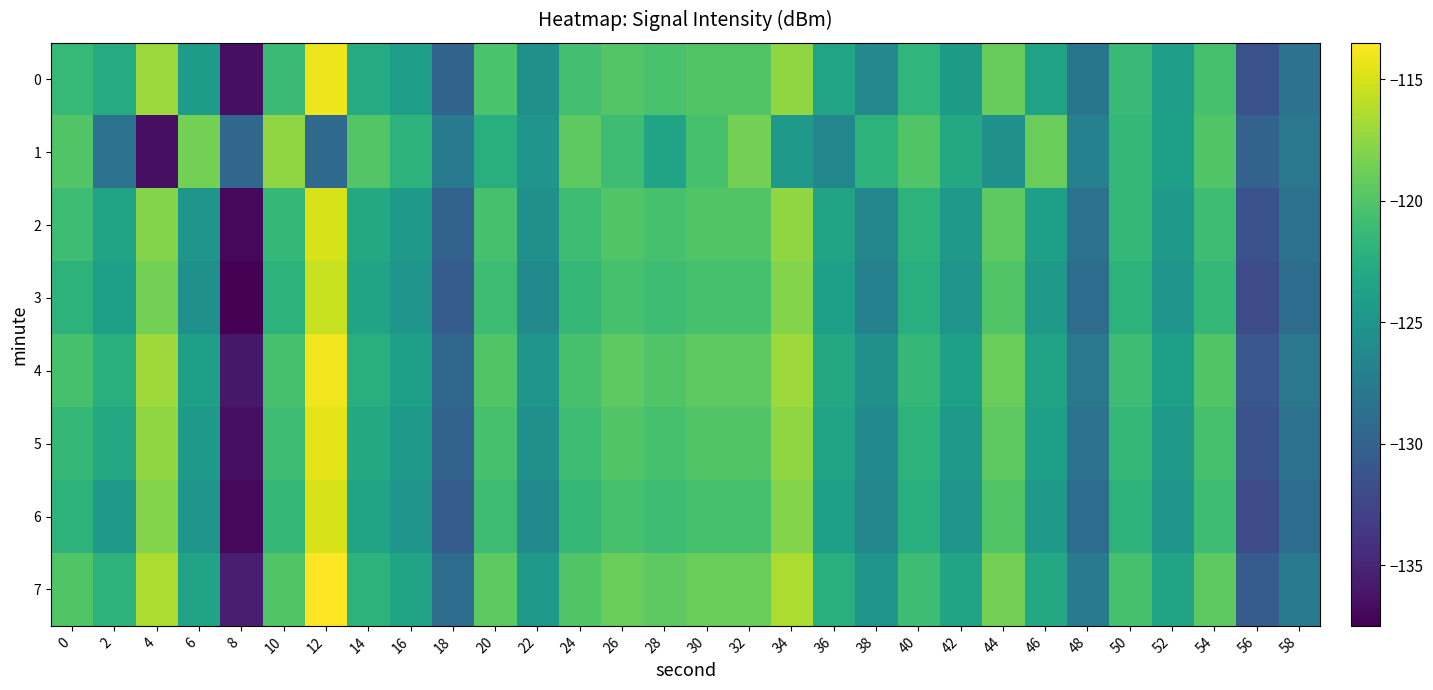

Reading right to left, list all the values displayed in this chart.

0: 58=-128.4	56=-131.5	54=-120.5	52=-124.1	50=-121.2	48=-128.2	46=-123.6	44=-119.1	42=-124.4	40=-121.7	38=-126.2	36=-123.3	34=-117.5	32=-120.0	30=-120.0	28=-120.4	26=-119.9	24=-120.7	22=-125.4	20=-120.3	18=-129.9	16=-124.2	14=-122.7	12=-114.1	10=-121.2	8=-136.5	6=-124.4	4=-117.1	2=-122.7	0=-121.4
1: 58=-128.0	56=-130.0	54=-120.0	52=-124.0	50=-121.5	48=-127.0	46=-119.0	44=-125.5	42=-123.0	40=-120.0	38=-122.0	36=-126.5	34=-124.5	32=-118.5	30=-120.5	28=-123.5	26=-121.0	24=-119.5	22=-125.0	20=-122.5	18=-127.6	16=-122.0	14=-119.9	12=-129.3	10=-117.5	8=-129.6	6=-118.5	4=-136.5	2=-128.5	0=-120.0
2: 58=-128.5	56=-131.5	54=-121.0	52=-124.5	50=-121.5	48=-128.5	46=-124.0	44=-119.5	42=-124.5	40=-122.0	38=-126.5	36=-123.5	34=-117.5	32=-120.0	30=-120.0	28=-120.5	26=-120.0	24=-121.0	22=-125.5	20=-120.5	18=-130.0	16=-124.5	14=-123.0	12=-115.0	10=-121.5	8=-137.0	6=-125.0	4=-118.0	2=-123.5	0=-121.0
3: 58=-129.0	56=-132.0	54=-121.5	52=-125.0	50=-122.0	48=-129.0	46=-124.5	44=-120.0	42=-125.0	40=-122.5	38=-127.0	36=-124.0	34=-118.0	32=-120.5	30=-120.5	28=-121.0	26=-120.5	24=-121.5	22=-126.0	20=-121.0	18=-130.5	16=-125.0	14=-123.5	12=-115.5	10=-122.0	8=-137.5	6=-125.5	4=-118.5	2=-124.0	0=-122.0
4: 58=-128.0	56=-131.0	54=-120.0	52=-124.0	50=-121.0	48=-128.0	46=-123.5	44=-119.0	42=-124.0	40=-121.5	38=-125.5	36=-123.0	34=-117.0	32=-119.5	30=-119.5	28=-120.0	26=-119.5	24=-120.5	22=-125.0	20=-120.0	18=-129.5	16=-124.0	14=-122.5	12=-114.0	10=-120.5	8=-136.0	6=-124.0	4=-117.0	2=-122.5	0=-120.5
5: 58=-128.5	56=-131.5	54=-120.5	52=-124.5	50=-121.5	48=-128.5	46=-124.0	44=-119.5	42=-124.5	40=-122.0	38=-126.0	36=-123.5	34=-117.5	32=-120.0	30=-120.0	28=-120.5	26=-120.0	24=-121.0	22=-125.5	20=-120.5	18=-130.0	16=-124.5	14=-123.0	12=-114.5	10=-121.0	8=-136.5	6=-124.5	4=-117.5	2=-123.0	0=-121.5
6: 58=-129.0	56=-132.0	54=-121.0	52=-125.0	50=-122.0	48=-129.0	46=-124.5	44=-120.0	42=-125.0	40=-122.5	38=-126.5	36=-124.0	34=-118.0	32=-120.5	30=-120.5	28=-121.0	26=-120.5	24=-121.5	22=-126.0	20=-121.0	18=-130.5	16=-125.0	14=-123.5	12=-115.0	10=-121.5	8=-137.0	6=-125.0	4=-118.0	2=-124.5	0=-122.0
7: 58=-127.5	56=-130.5	54=-119.5	52=-123.5	50=-120.5	48=-127.5	46=-123.0	44=-118.5	42=-123.5	40=-121.0	38=-125.0	36=-122.5	34=-116.5	32=-119.0	30=-119.0	28=-119.5	26=-119.0	24=-120.0	22=-124.5	20=-119.5	18=-129.0	16=-123.5	14=-122.0	12=-113.5	10=-120.0	8=-135.5	6=-123.5	4=-116.5	2=-122.0	0=-120.0